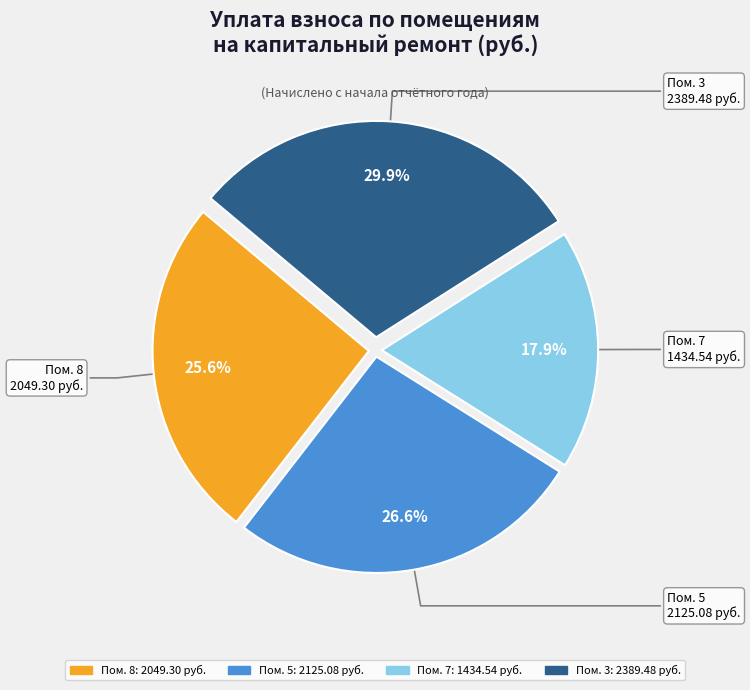

Count the number of slices in the pie.

4